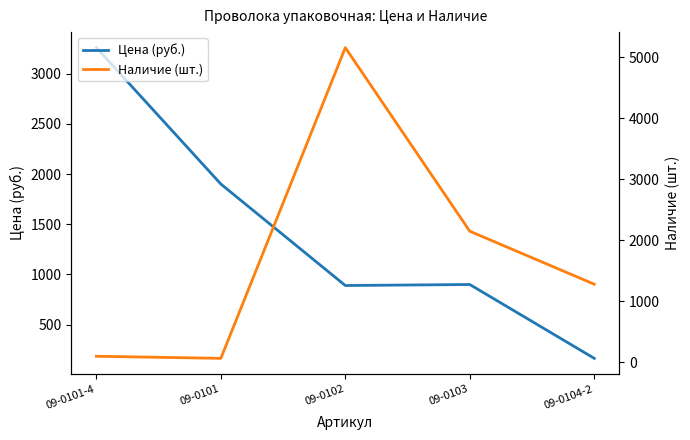

What is the average value of the Цена (руб.) series?

1422.6